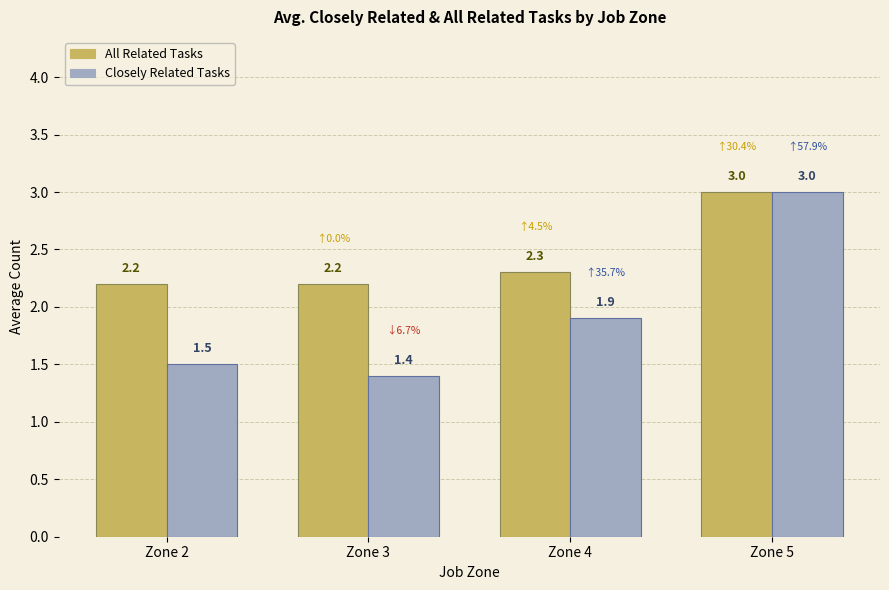

Reading left to right, transcribe all the data shown in this chart.

All Related Tasks: Zone 2=2.2	Zone 3=2.2	Zone 4=2.3	Zone 5=3.0
Closely Related Tasks: Zone 2=1.5	Zone 3=1.4	Zone 4=1.9	Zone 5=3.0